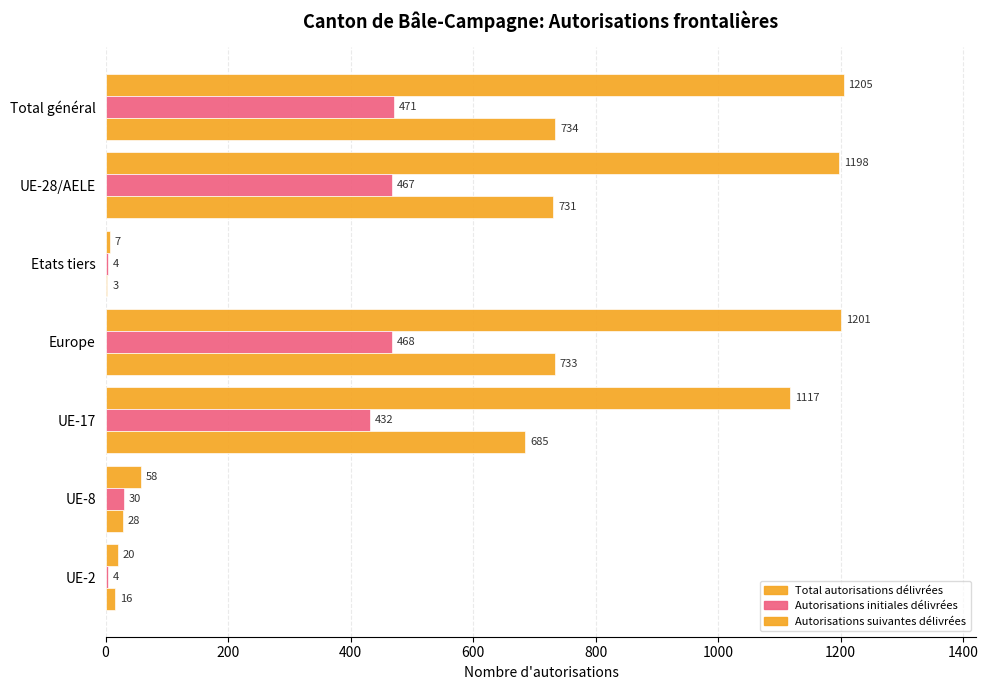

What is the highest value of the Total autorisations délivrées series?

1205